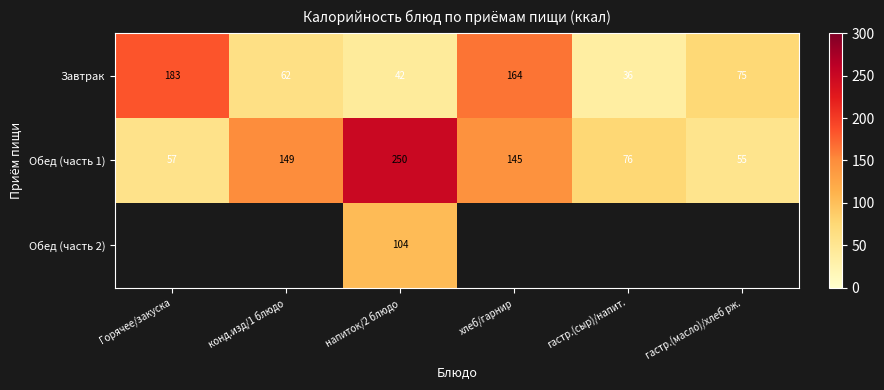

Which has a higher value, напиток/2 блюдо or гастр.(сыр)/напит.?

напиток/2 блюдо